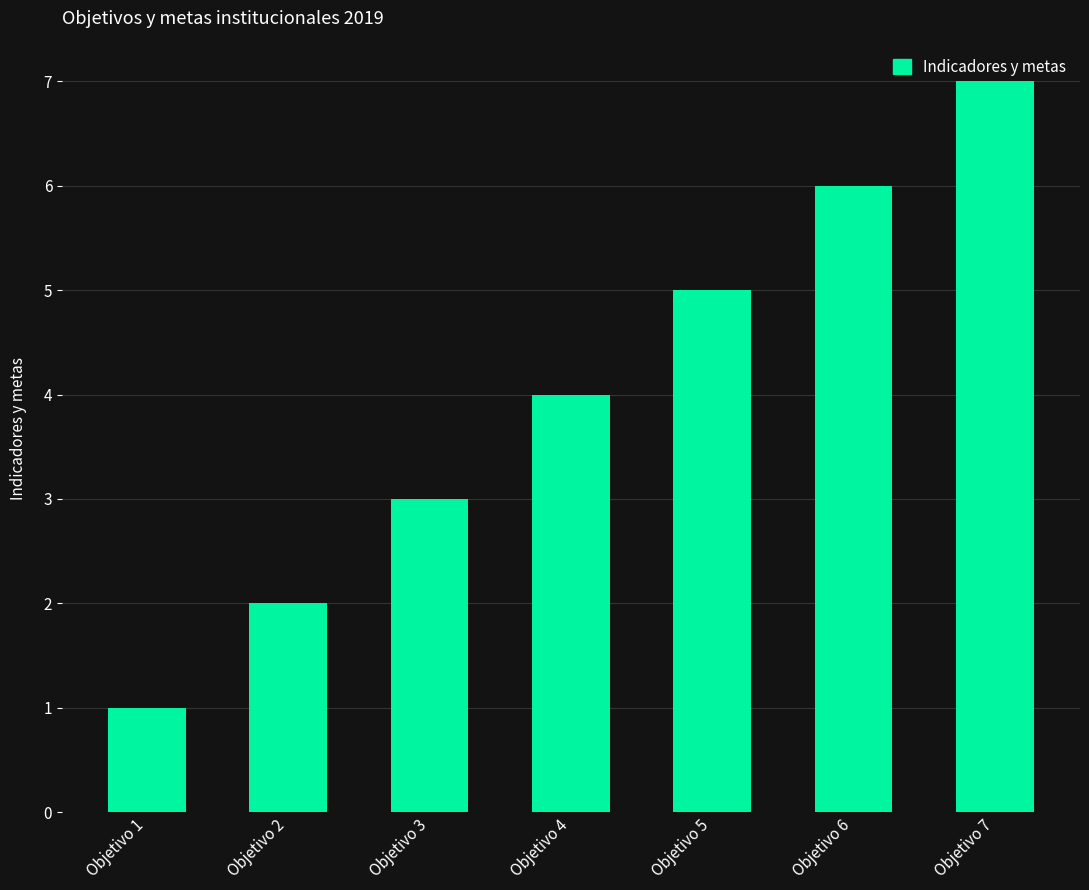

Reading left to right, transcribe all the data shown in this chart.

1	2	3	4	5	6	7